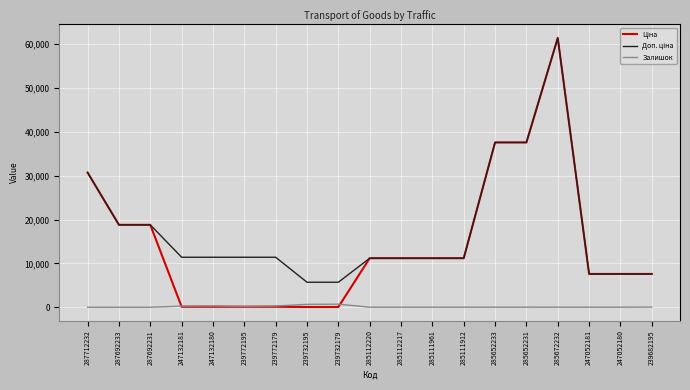

At which category is the sum across all series the highest?

285672232